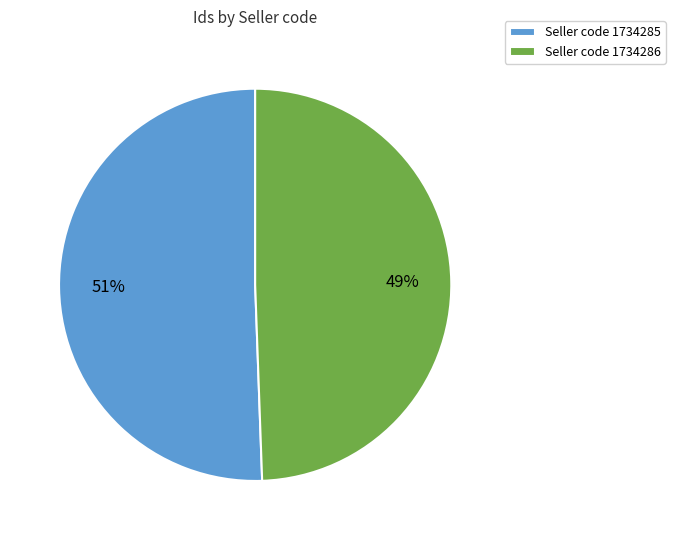

To the nearest percent, what is the average slice percentage?

50%